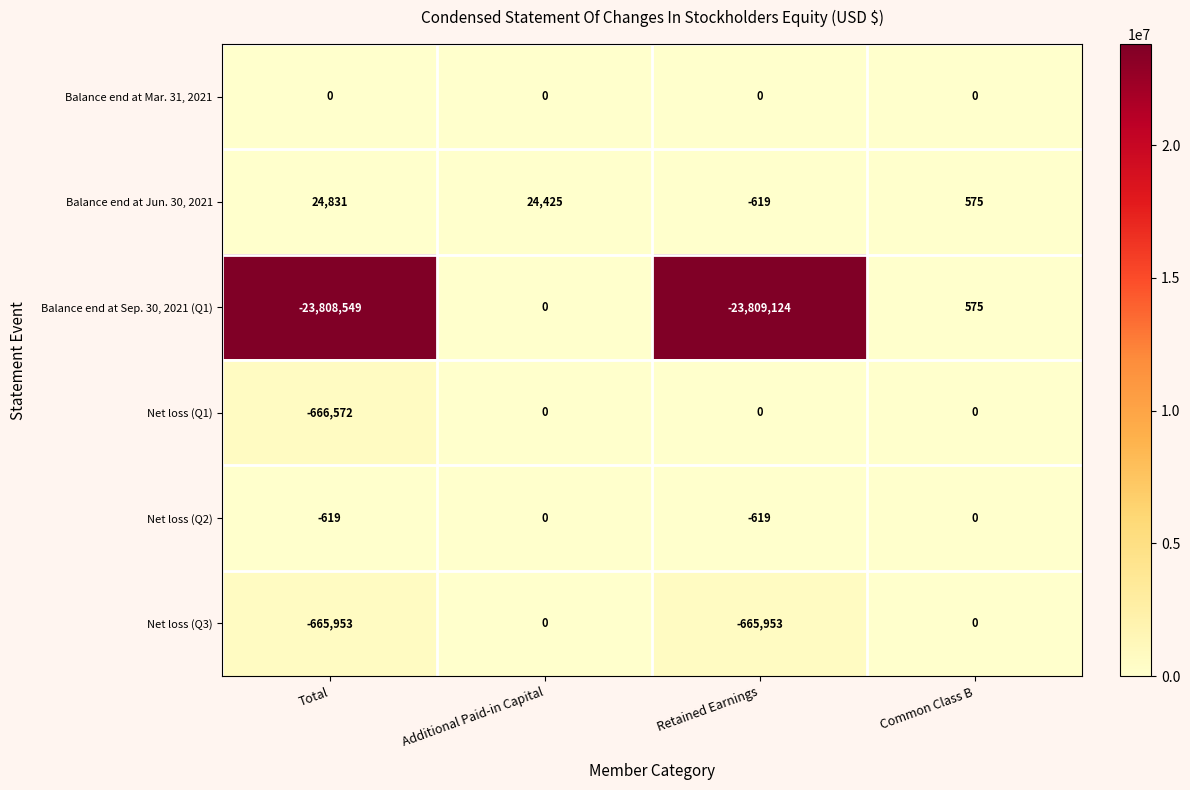

Reading left to right, what are all the values shown in this chart?

Balance end at Mar. 31, 2021: Total=0	Additional Paid-in Capital=0	Retained Earnings=0	Common Class B=0
Balance end at Jun. 30, 2021: Total=24831	Additional Paid-in Capital=24425	Retained Earnings=-619	Common Class B=575
Balance end at Sep. 30, 2021 (Q1): Total=-23808549	Additional Paid-in Capital=0	Retained Earnings=-23809124	Common Class B=575
Net loss (Q1): Total=-666572	Additional Paid-in Capital=0	Retained Earnings=0	Common Class B=0
Net loss (Q2): Total=-619	Additional Paid-in Capital=0	Retained Earnings=-619	Common Class B=0
Net loss (Q3): Total=-665953	Additional Paid-in Capital=0	Retained Earnings=-665953	Common Class B=0